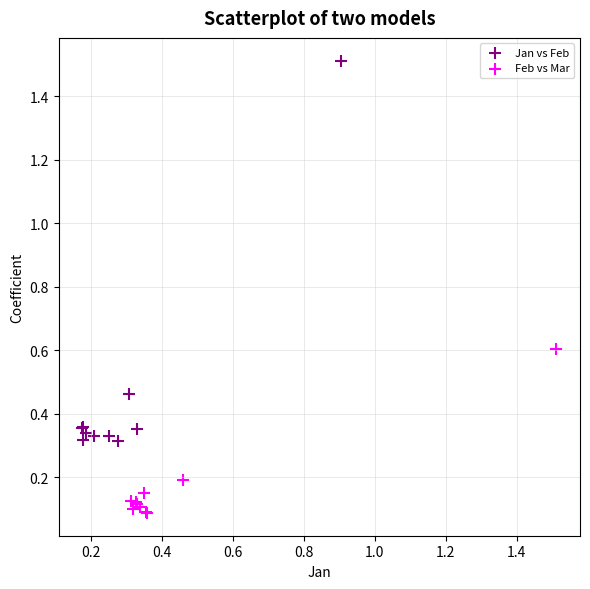

Which series has the widest spread of Y values?

Jan vs Feb